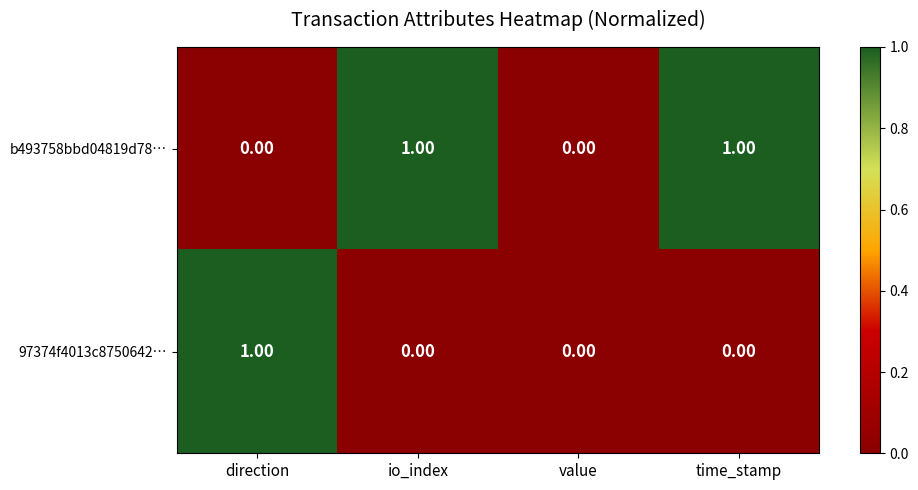

Which series changed the most between value and time_stamp?

b493758bbd04819d78…